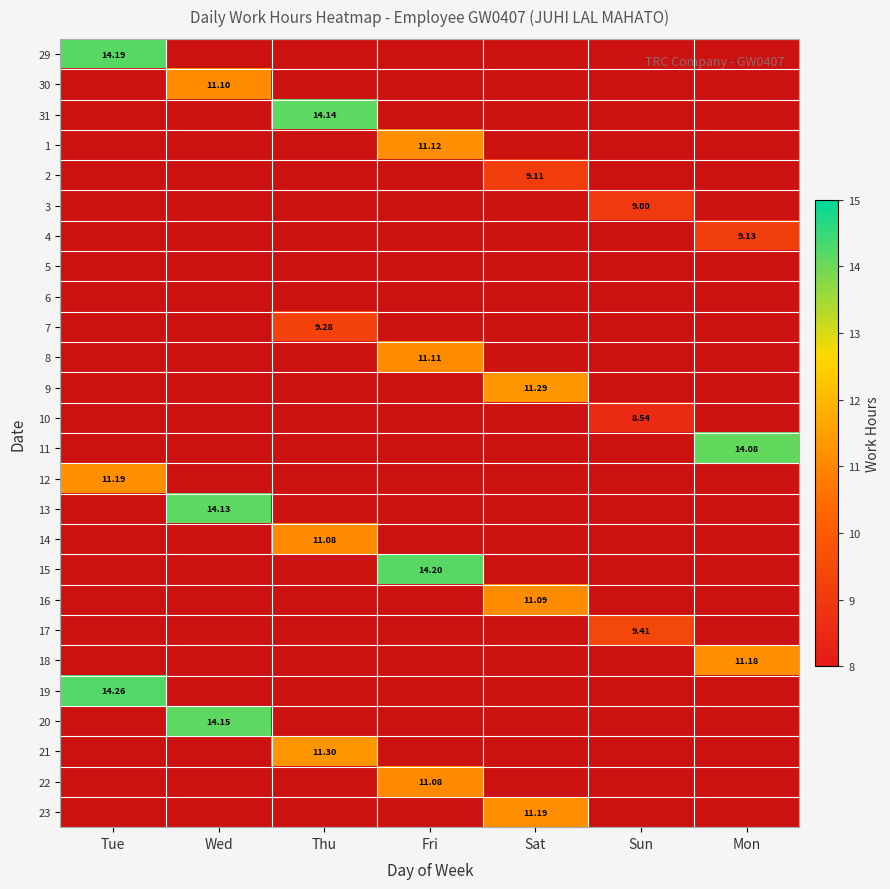

How many values in 21 are above zero?

1